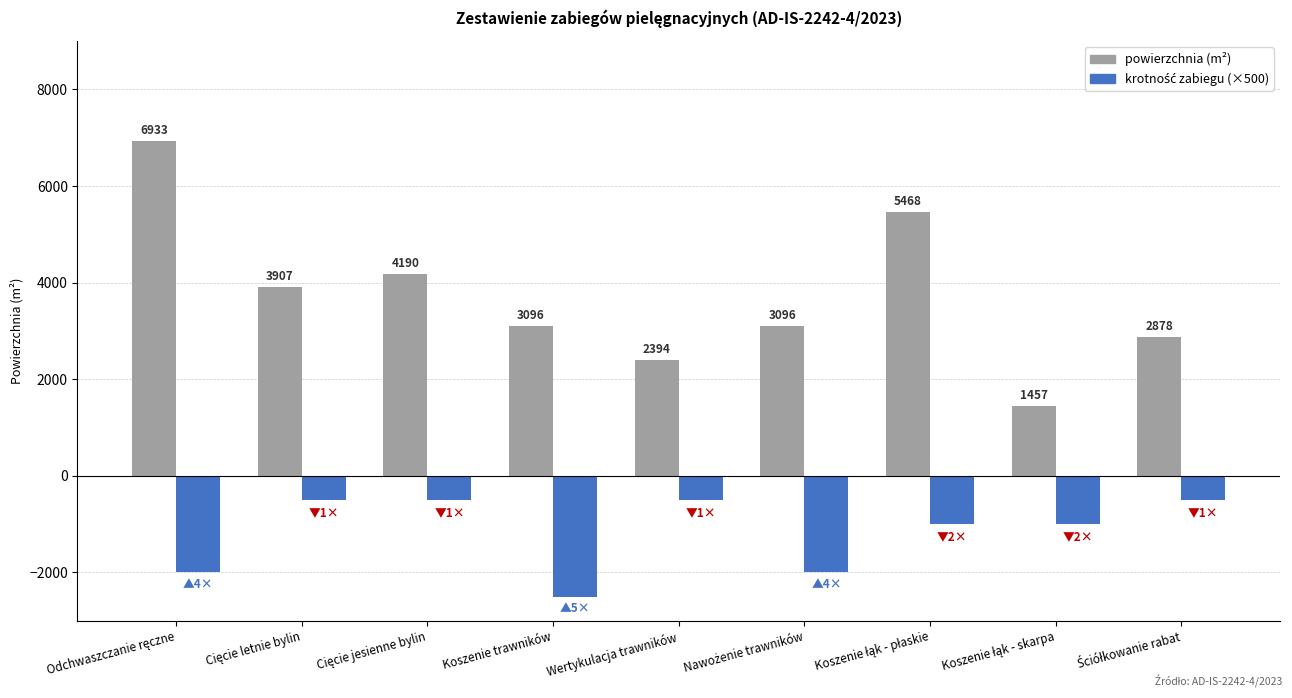

What is the difference between the highest and lowest values at Wertykulacja trawników?

2894